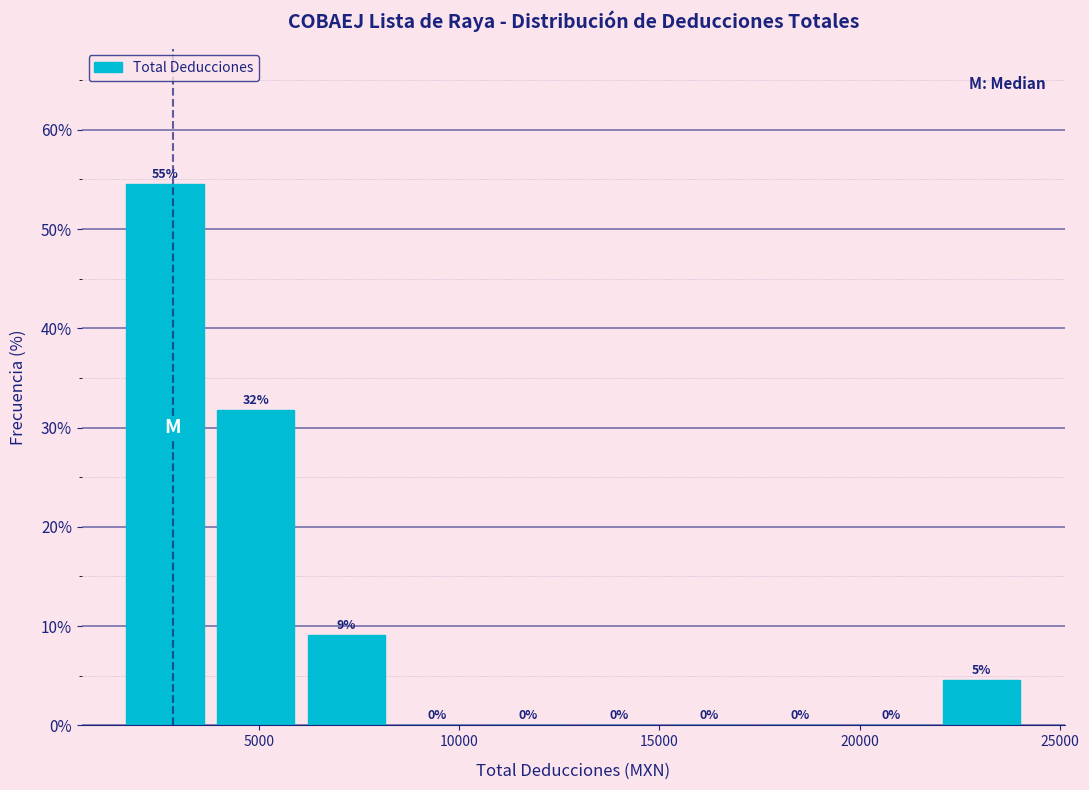

Over which range of the x-axis is the bar tallest?

1500 to 4000